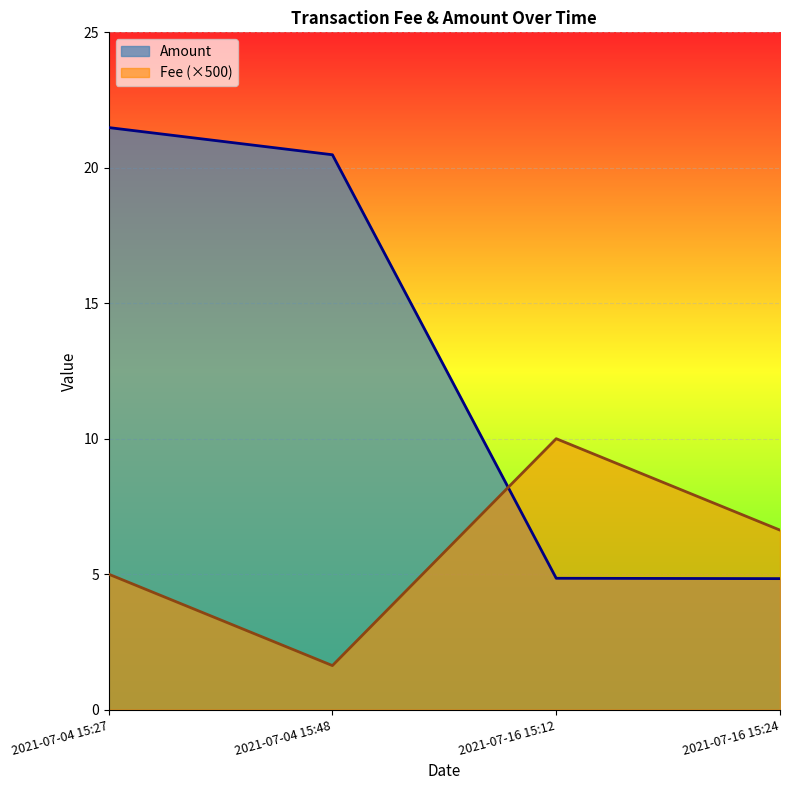

Is the value of Fee at 2021-07-04 15:27 greater than the value of Amount at 2021-07-04 15:48?

No